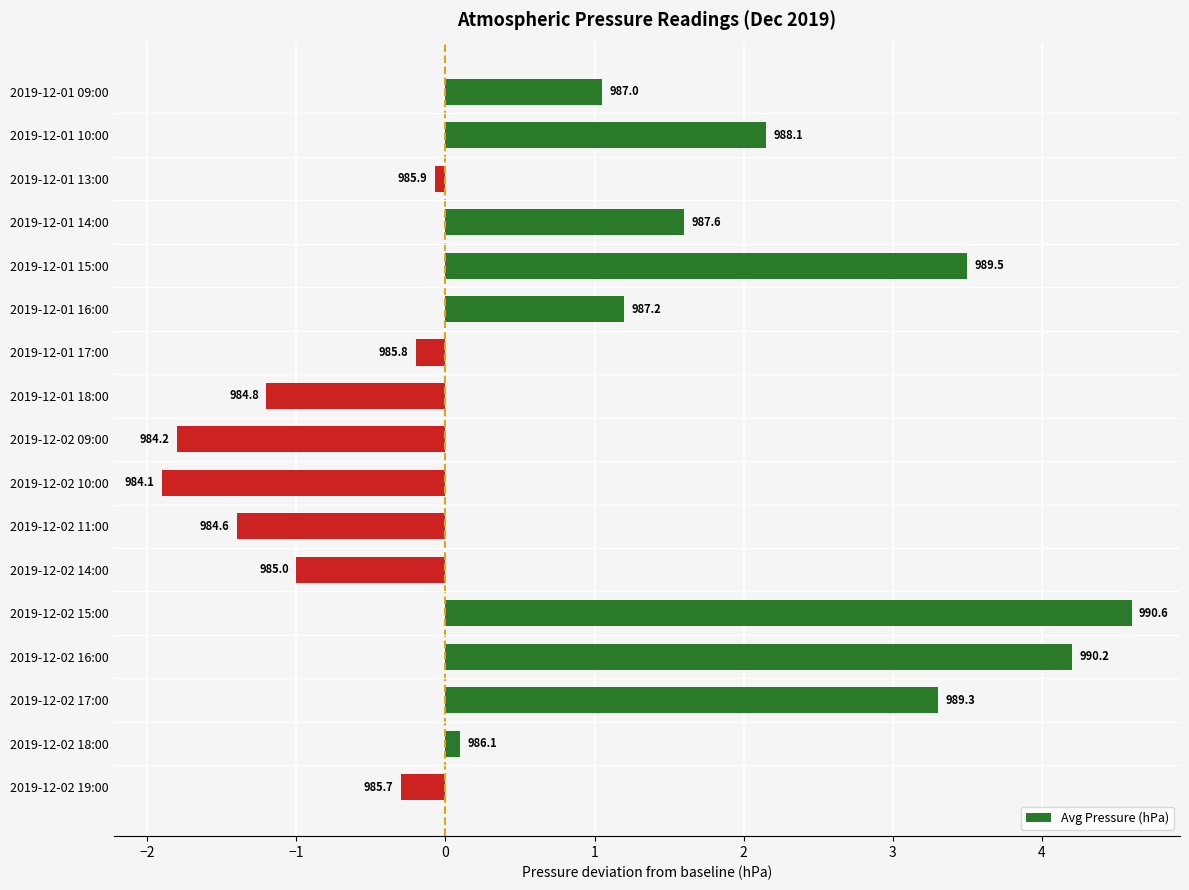

How many bars are there in total?

17